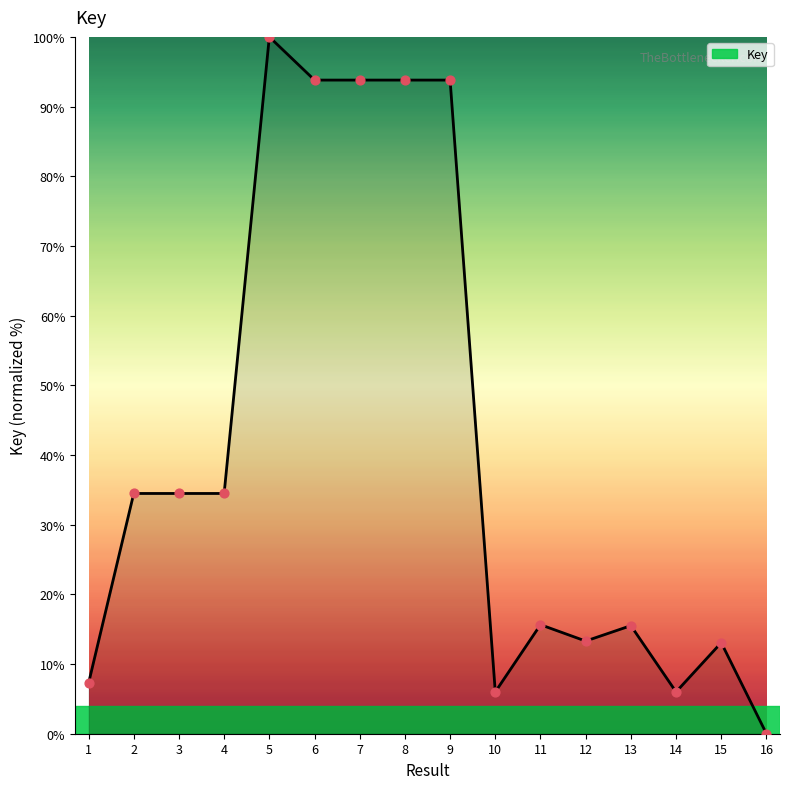

Approximately how many times larger is the value at 9 compared to 1?

12.9